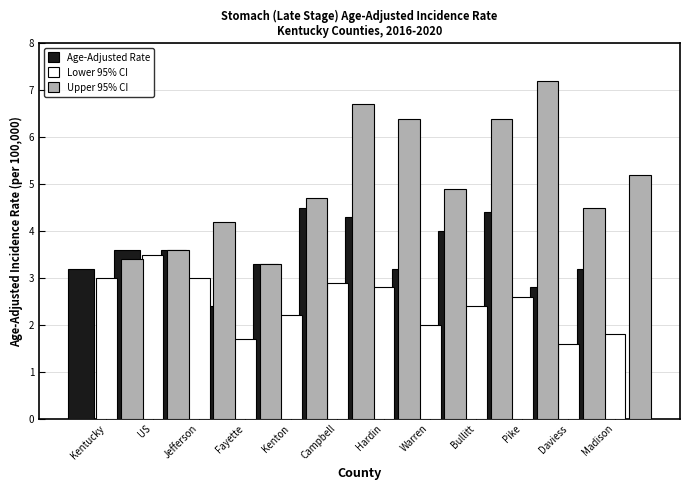

What is the maximum value shown in the chart?

7.2